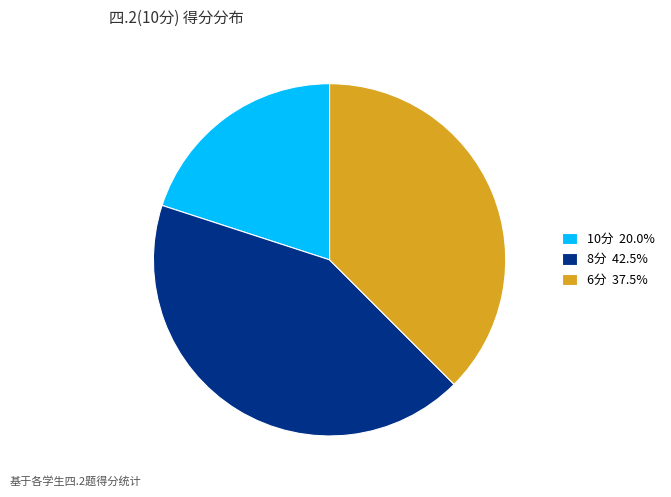

What is the ratio of the value at 8分 42.5% to the value at 6分 37.5%?

1.1